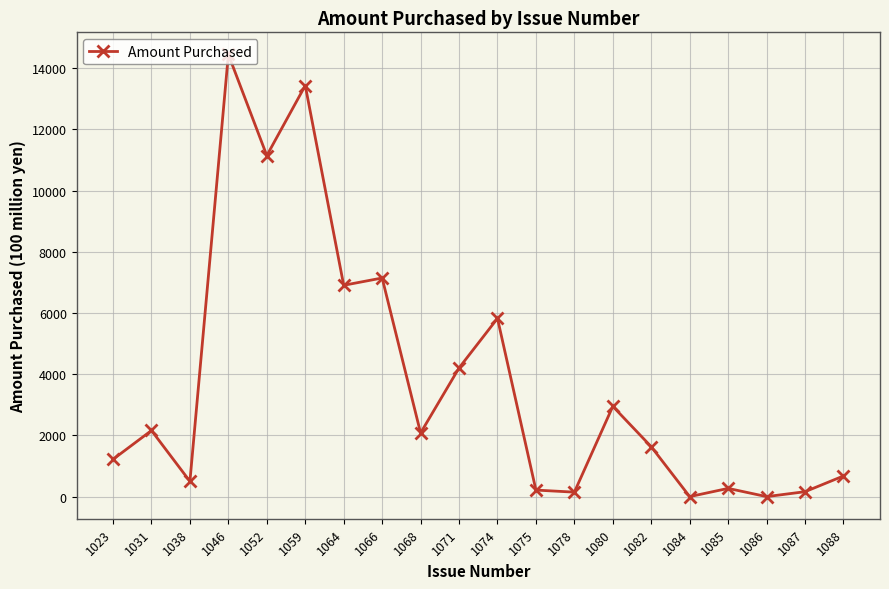

How many lines are shown in the chart?

1